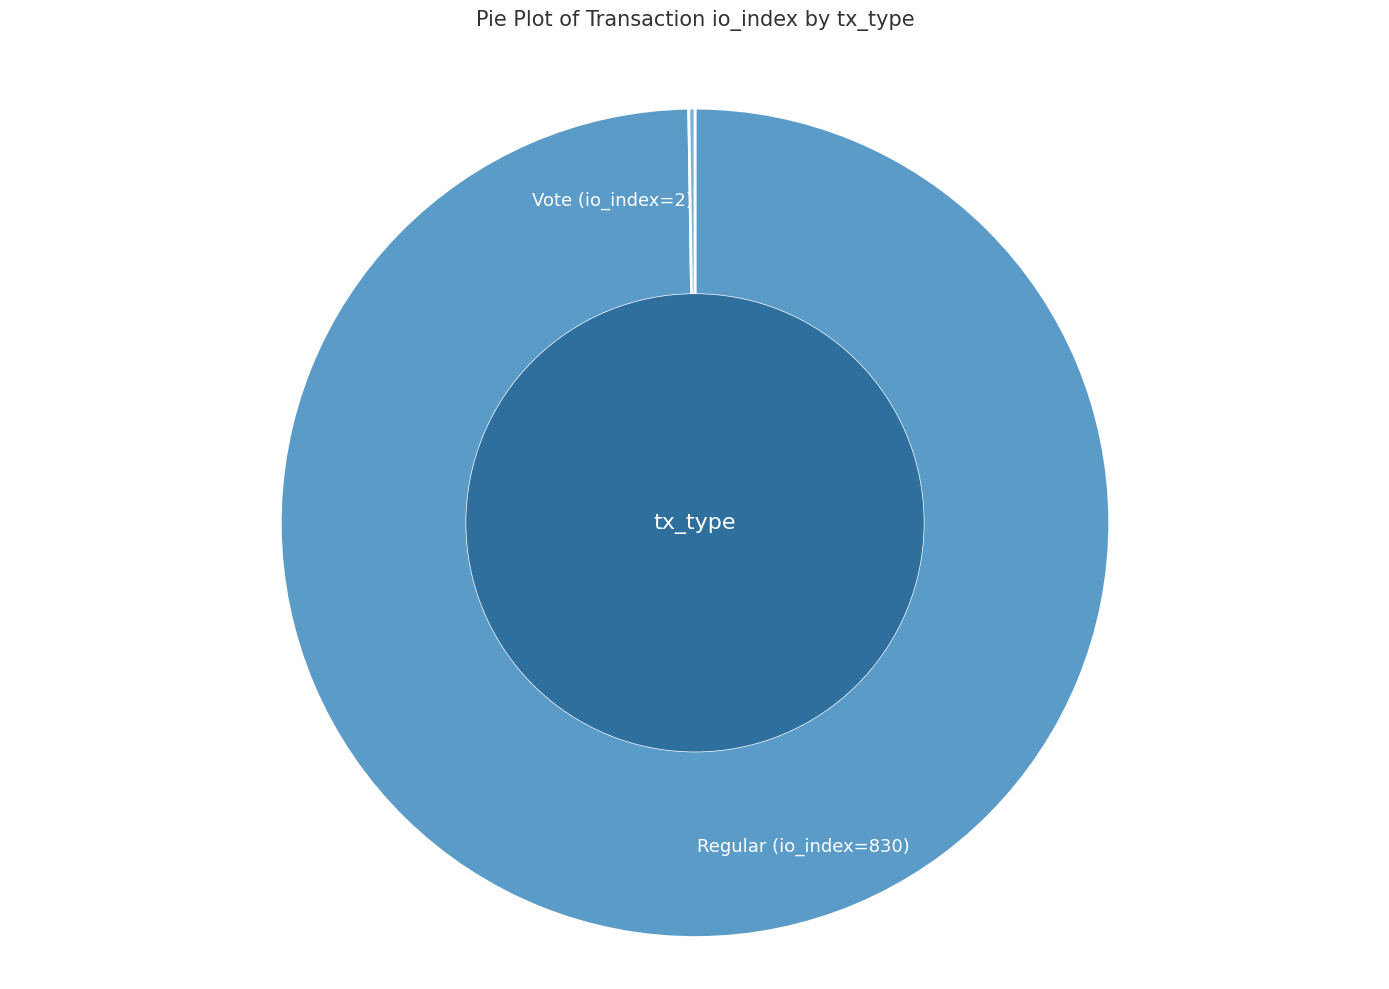

Is it true that Regular (io_index=830) is 86% of the pie?

False